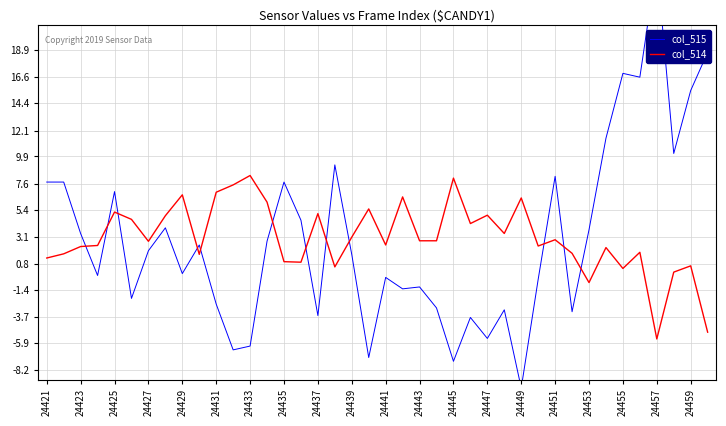

True or false: col_514 has a value of 1.3 at 24421.

True